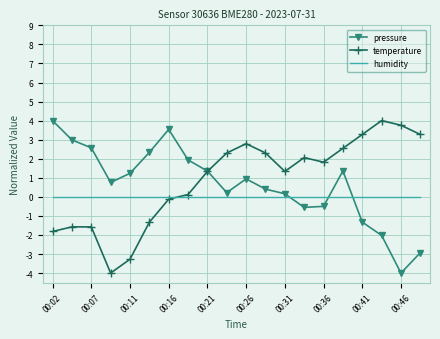

After their last crossing, which series has the higher values: humidity or pressure?

humidity